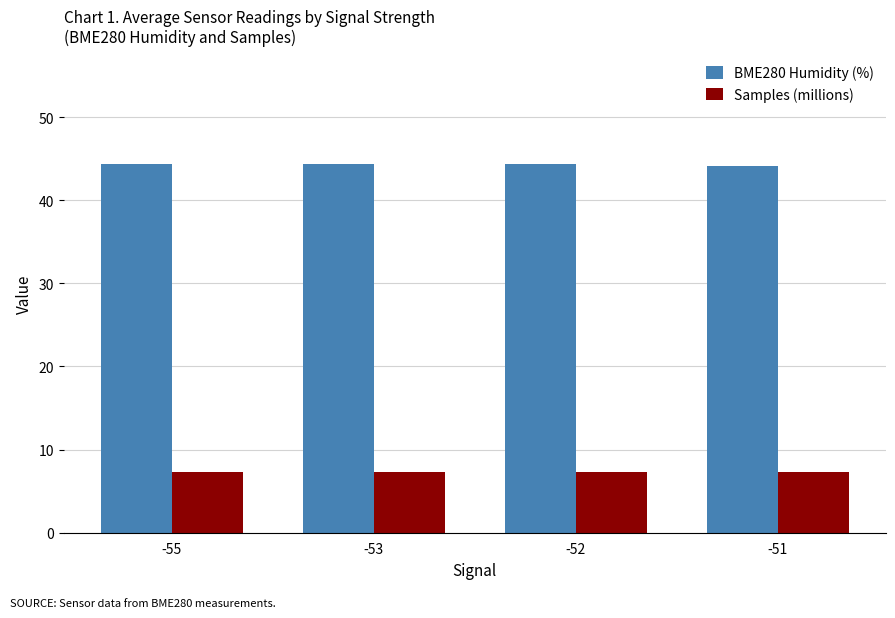

What is the value of the BME280 Humidity (%) bar at the 3rd from the left?

44.4